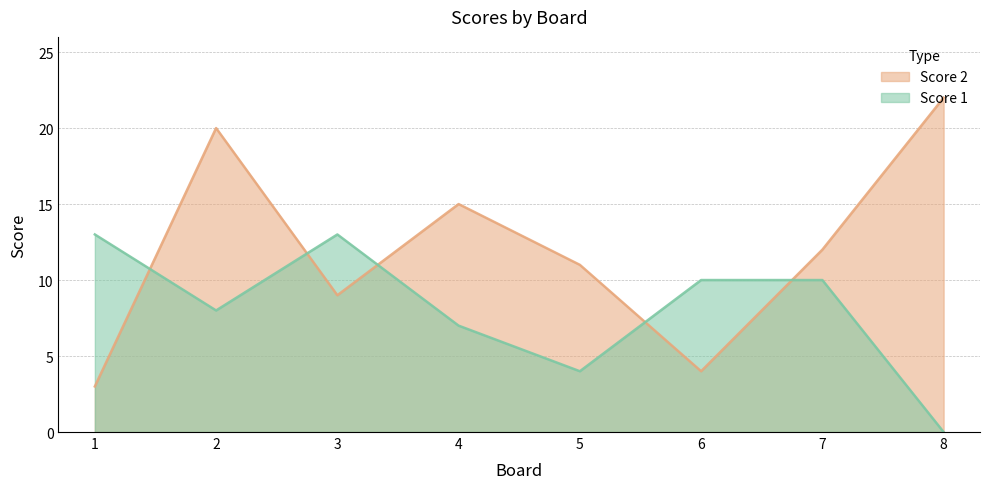

Rank the series by their maximum value, from lowest to highest.

Score 1, Score 2